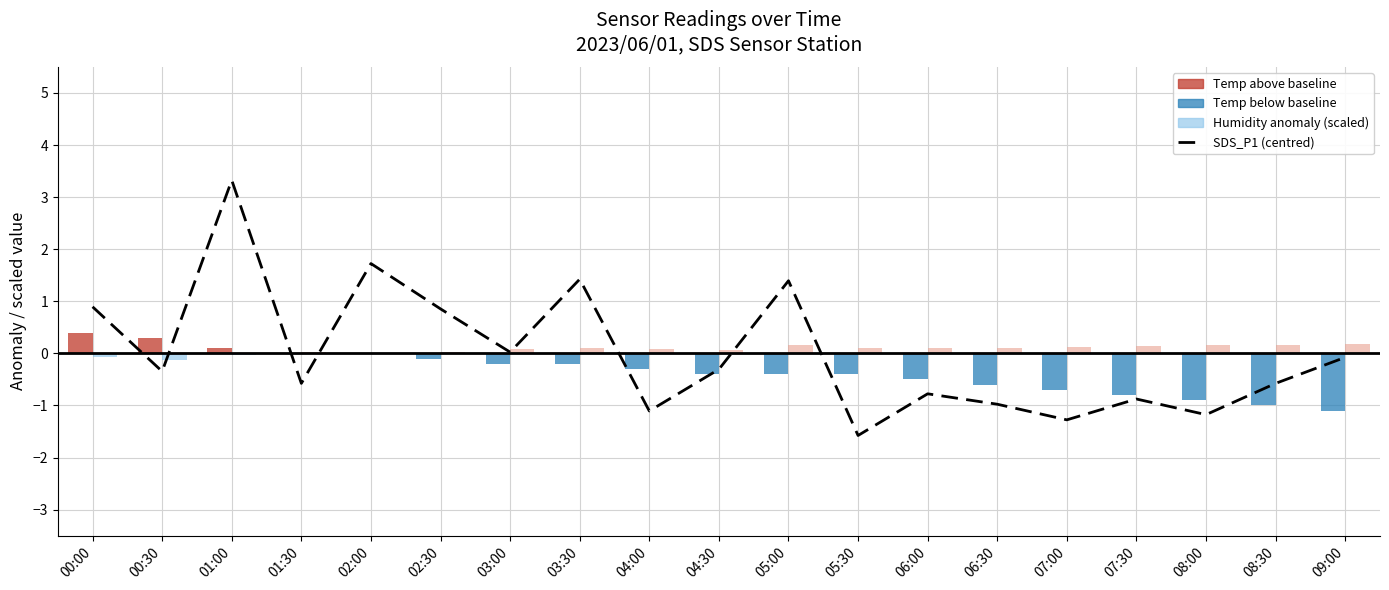

Which series changed the most between 01:30 and 03:00?

SDS_P1 (centred)